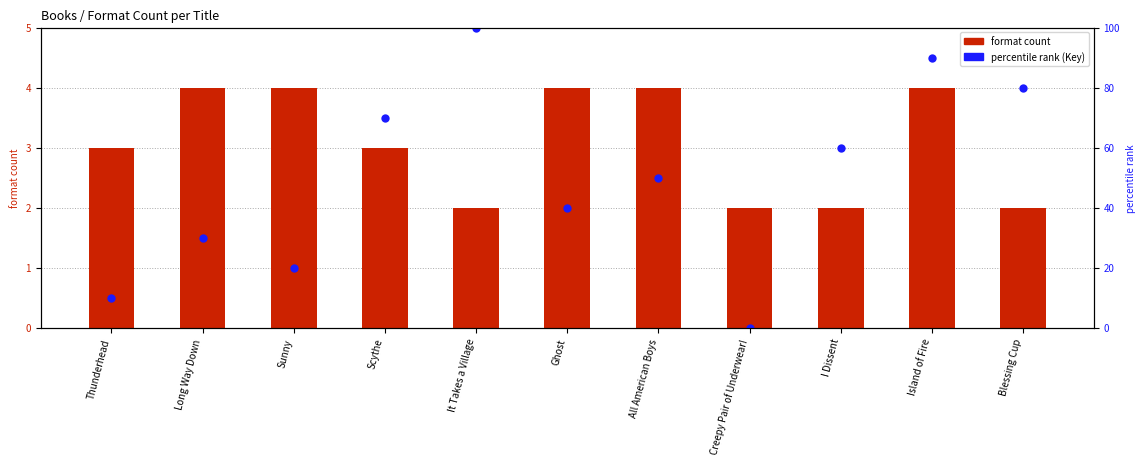

Is it true that format count equals 2 at It Takes a Village?

True